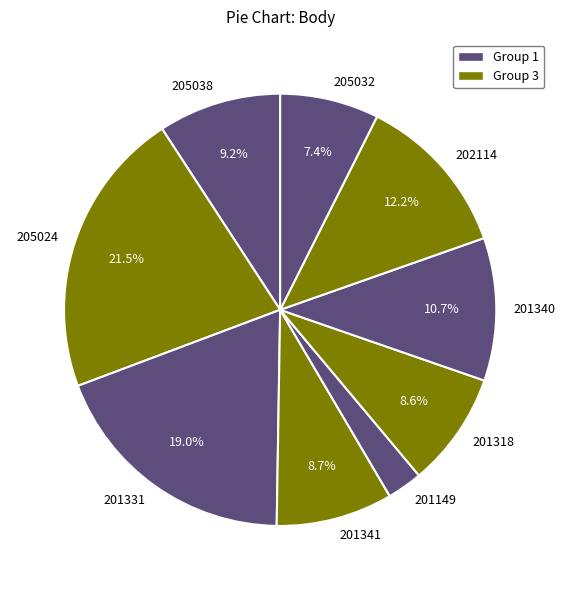

Does 205038 account for over 50% of the chart?

No